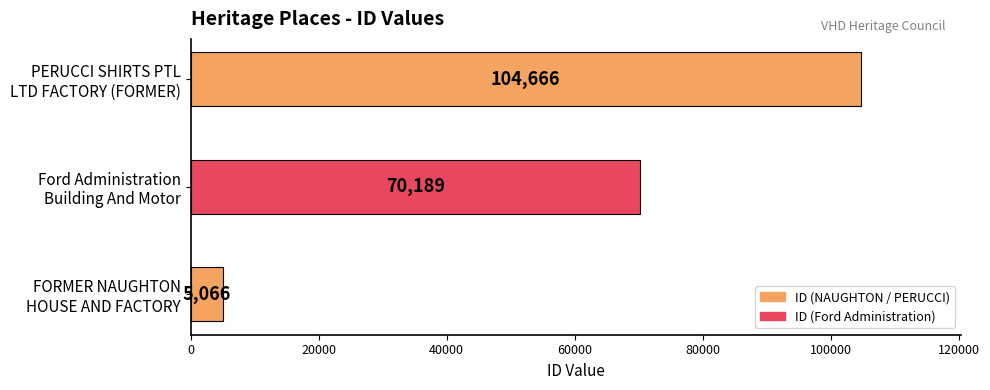

How many values are between 5066 and 104666?

3